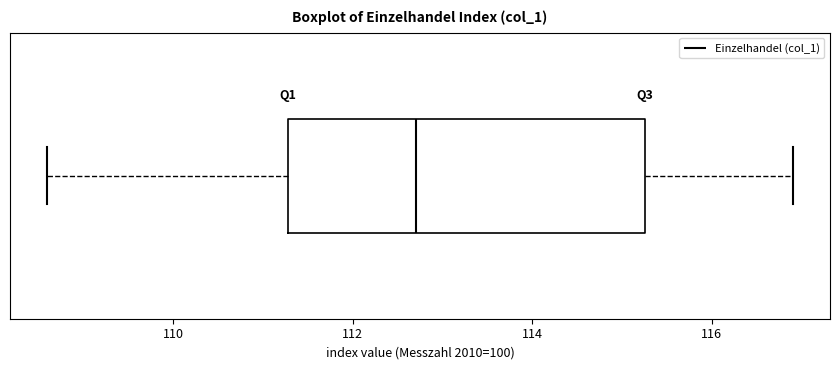

Read this box plot against the x-axis: the position of the median line, the range covered by the box, and the ends of both whiskers. The values are not printed on the chart, so give them approximately, as read against the axis.

median 112.8, box 111.2 to 115.2, whiskers 108.6 to 117.0